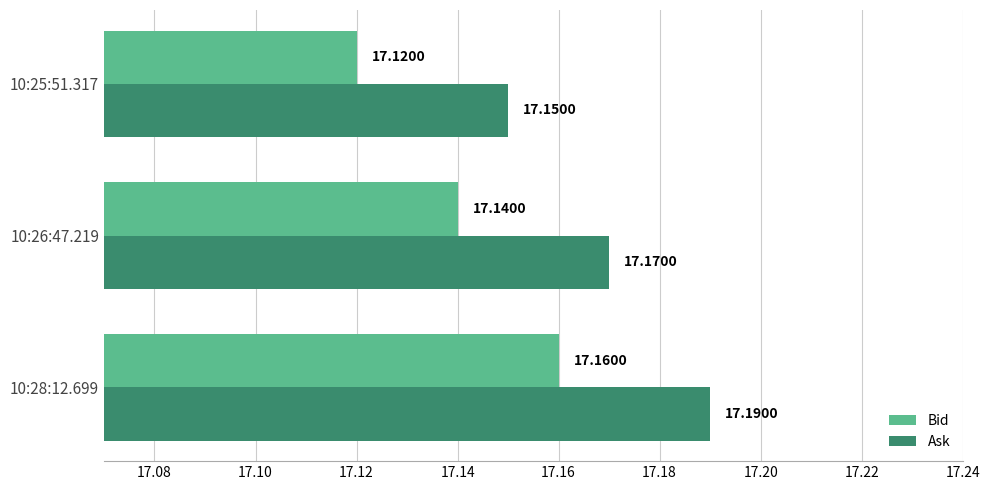

What is the maximum value for Bid?

17.2